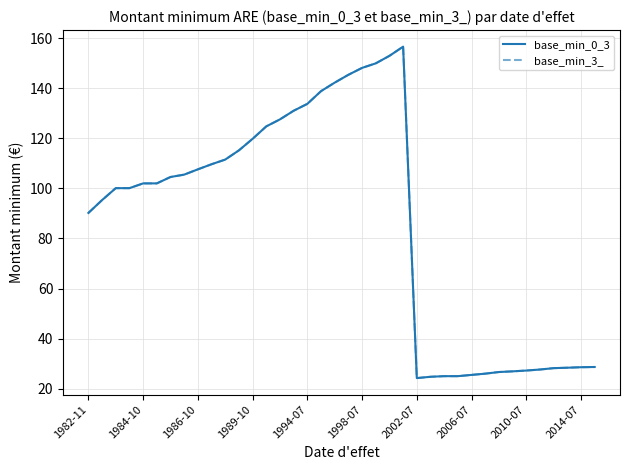

Does the chart have visible grid lines?

Yes